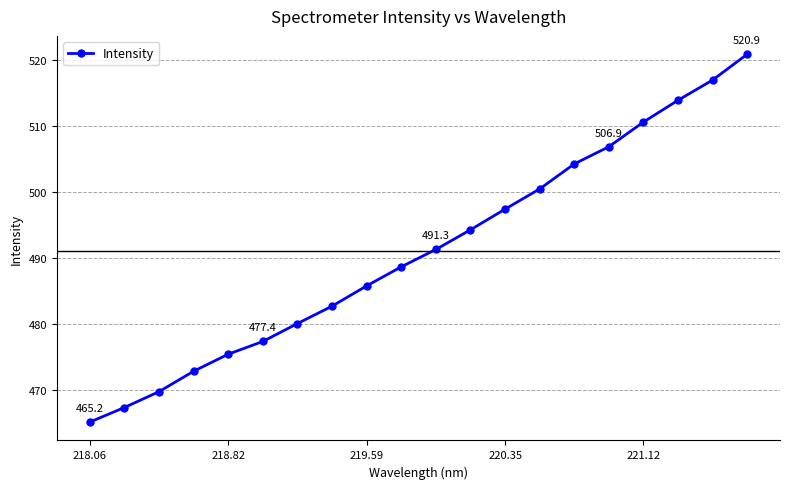

True or false: the data has more than 0 interior local peaks.

False